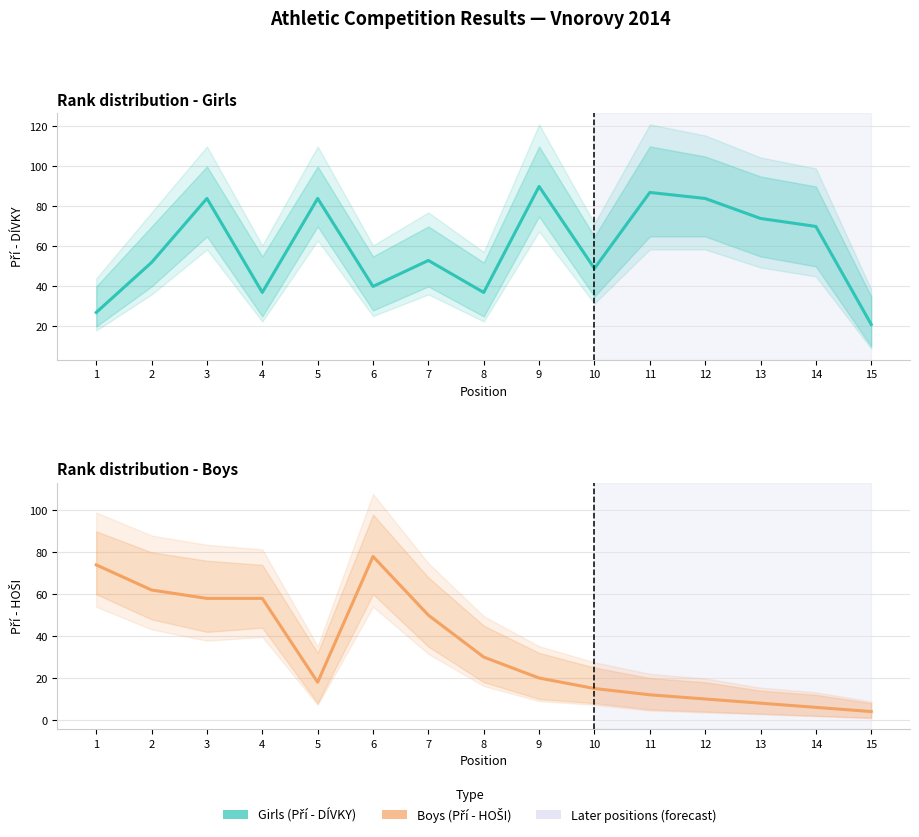

Reading left to right, extract all data points from this chart.

Pří - DÍVKY: 27	52	84	37	84	40	53	37	90	49	87	84	74	70	21
Pří - HOŠI: 74	62	58	58	18	78	50	30	20	15	12	10	8	6	4